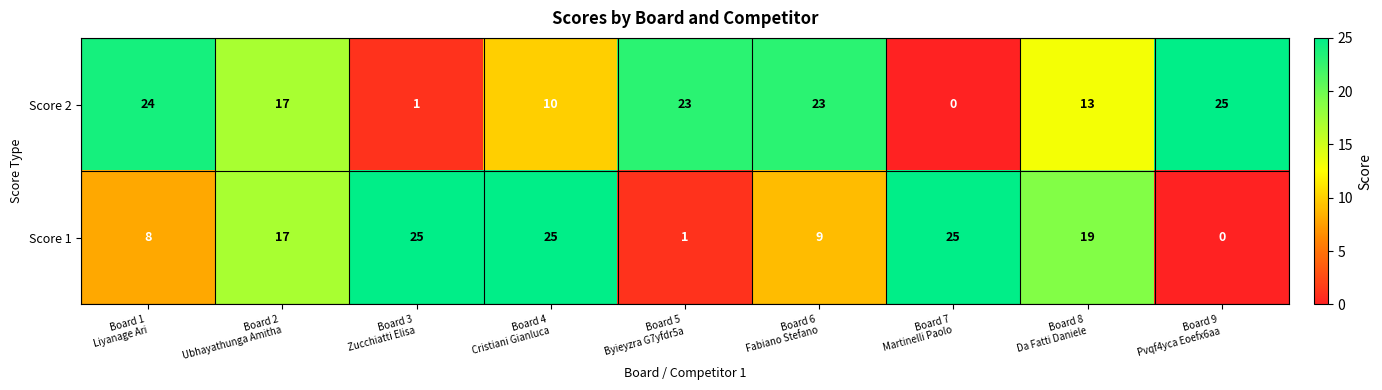

Which series has the largest total across all categories?

Score 2